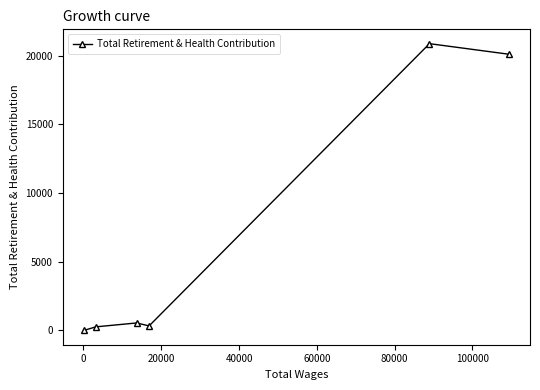

True or false: there are more than 0 points higher than both neighbors.

True